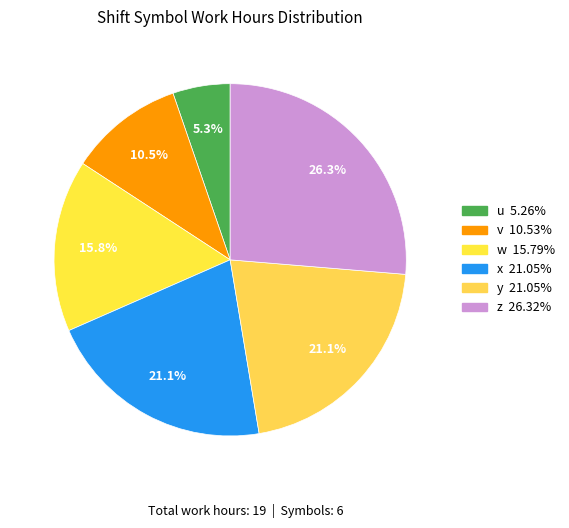

How many slices are in this pie chart?

6